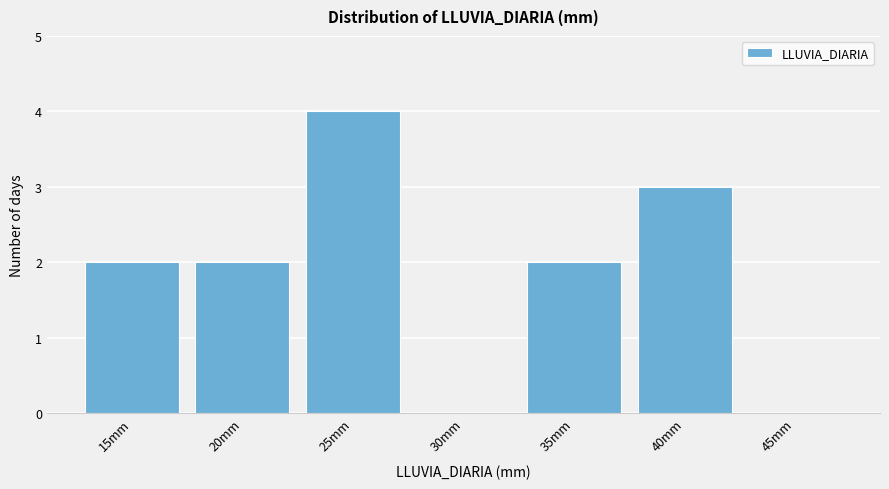

Reading left to right, what are all the values shown in this chart?

15mm=2	20mm=2	25mm=4	30mm=0	35mm=2	40mm=3	45mm=0